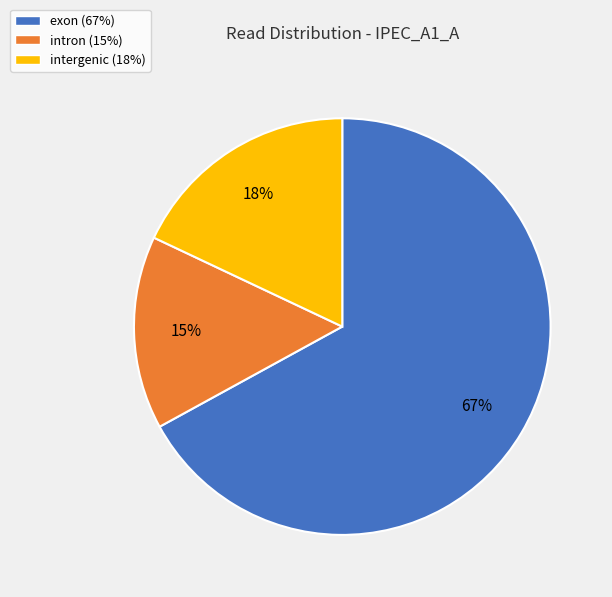

Between intergenic (18%) and intron (15%), which is larger?

intergenic (18%)